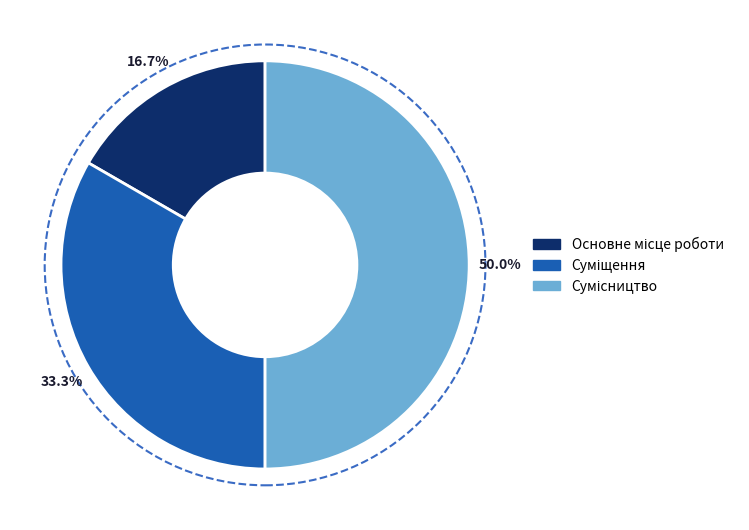

To the nearest percent, what portion does Сумісництво represent?

50%